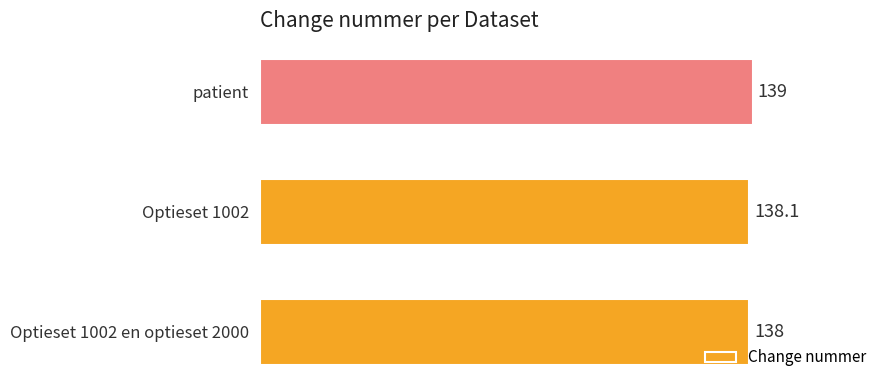

Reading bottom to top, transcribe all the data shown in this chart.

Optieset 1002 en optieset 2000=138.0	Optieset 1002=138.1	patient=139.0